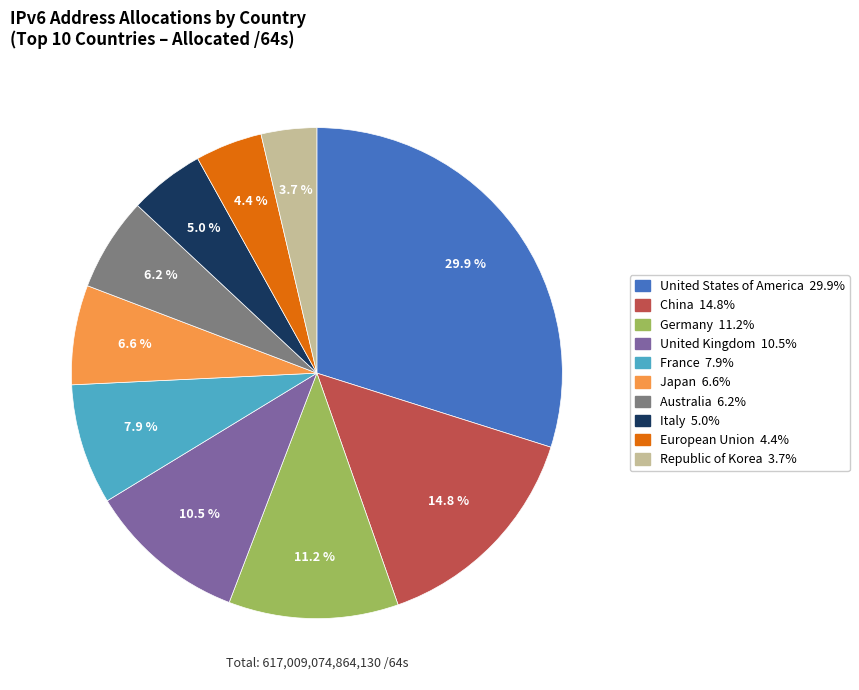

How many slices are in this pie chart?

10